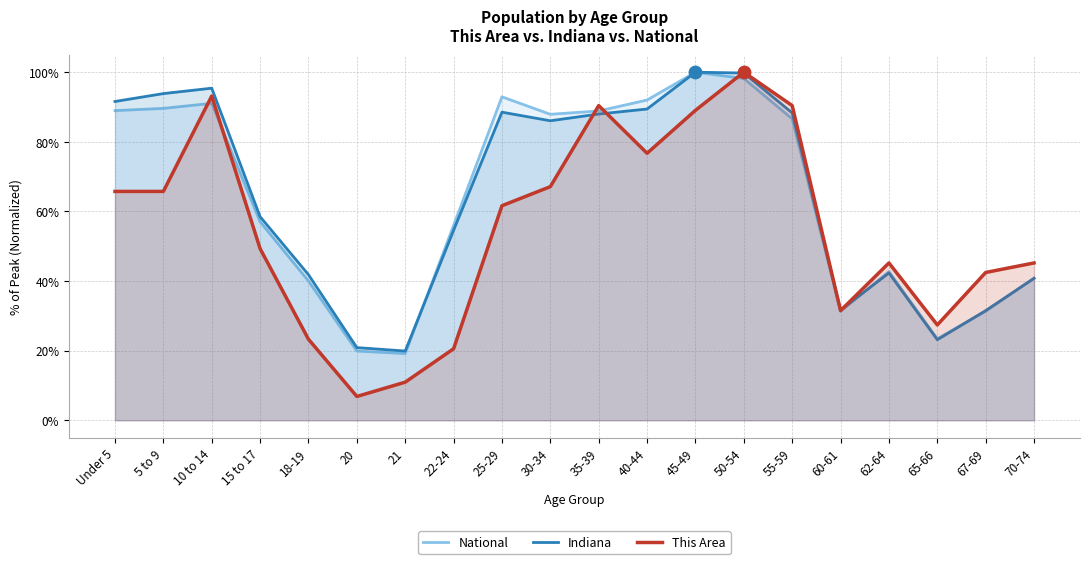

What is the total value across all series at 15 to 17?

164.9